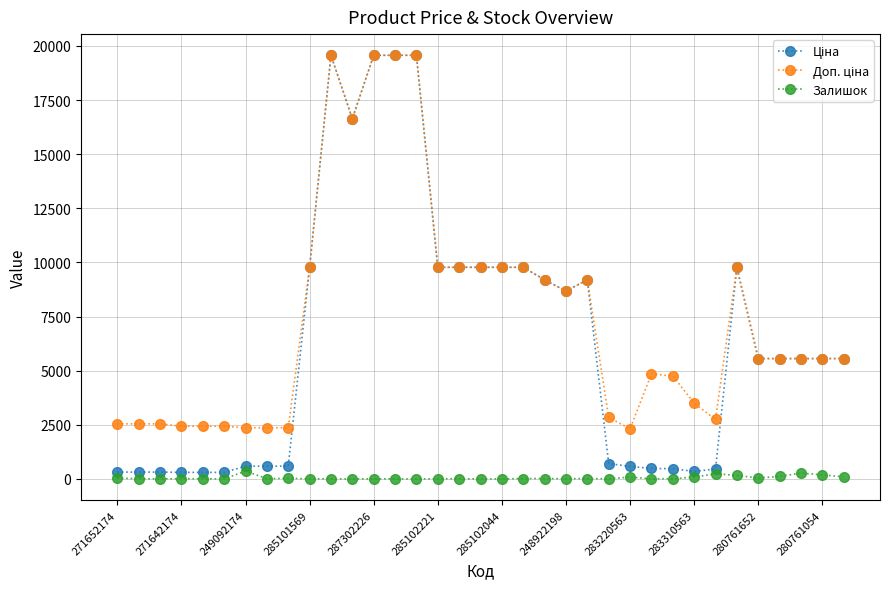

Where is Залишок nearest to the value 183?

280761054